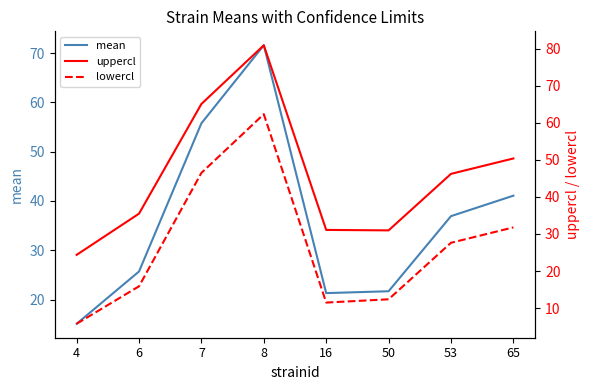

What is the value of the uppercl point at the 8th from the left?

50.4